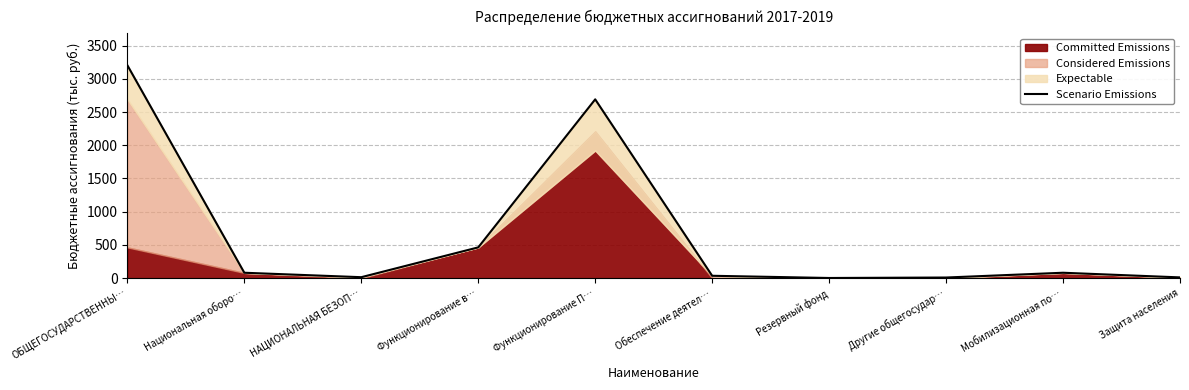

Does the chart have visible grid lines?

Yes